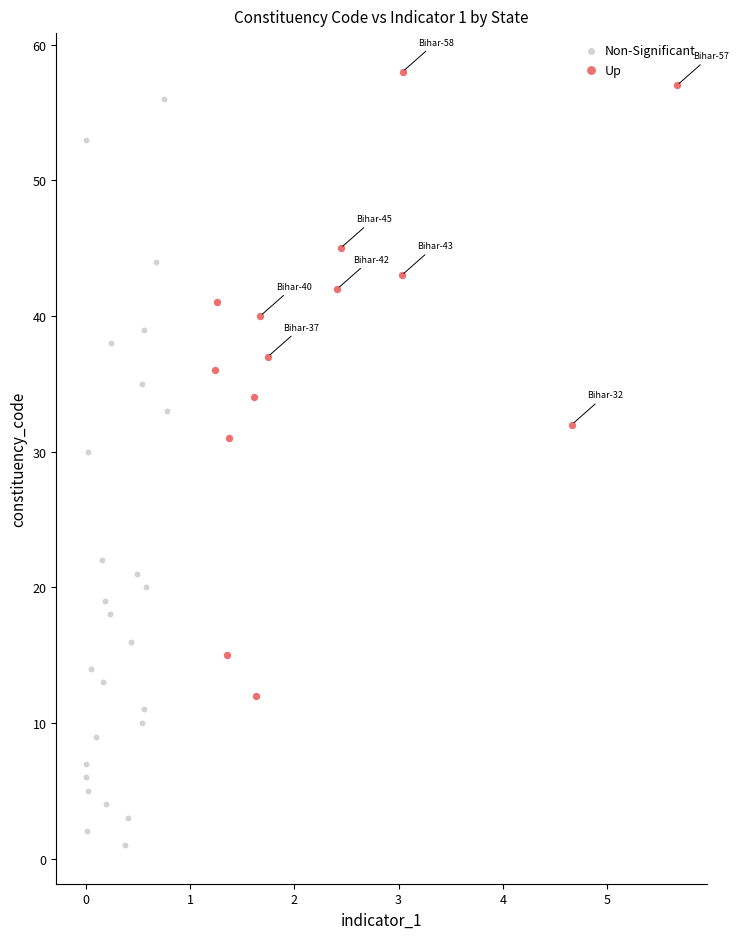

Which series reaches the minimum Y coordinate?

Non-Significant